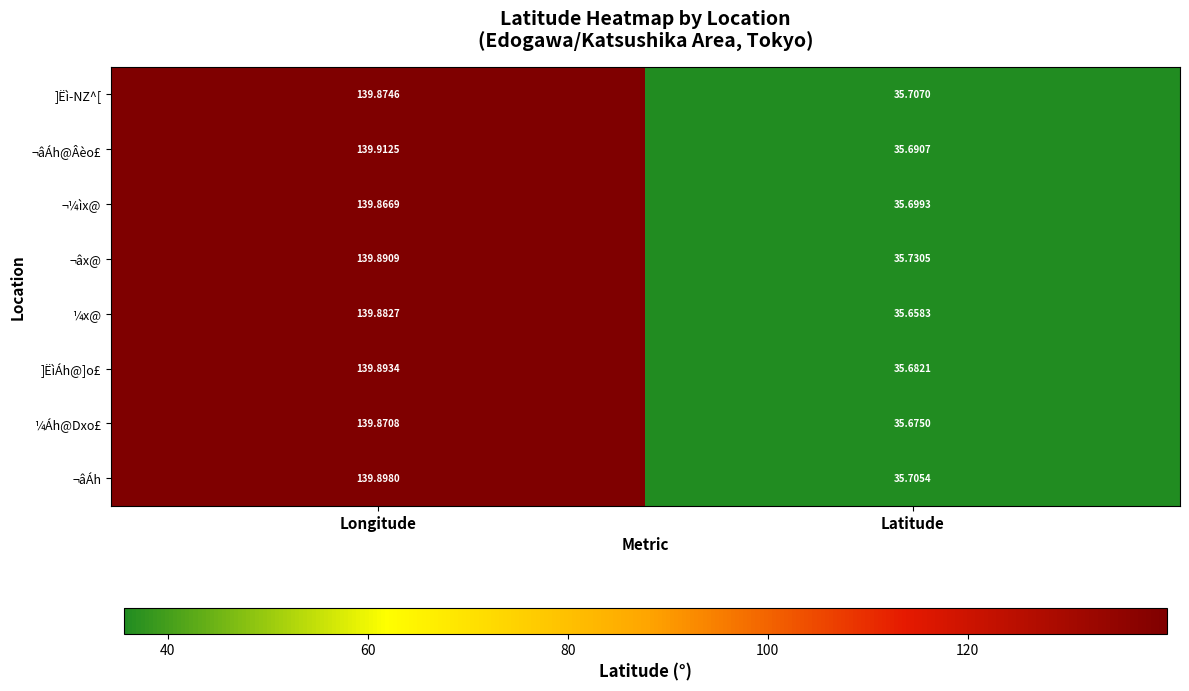

Which label corresponds to the smallest value in the chart?

Latitude